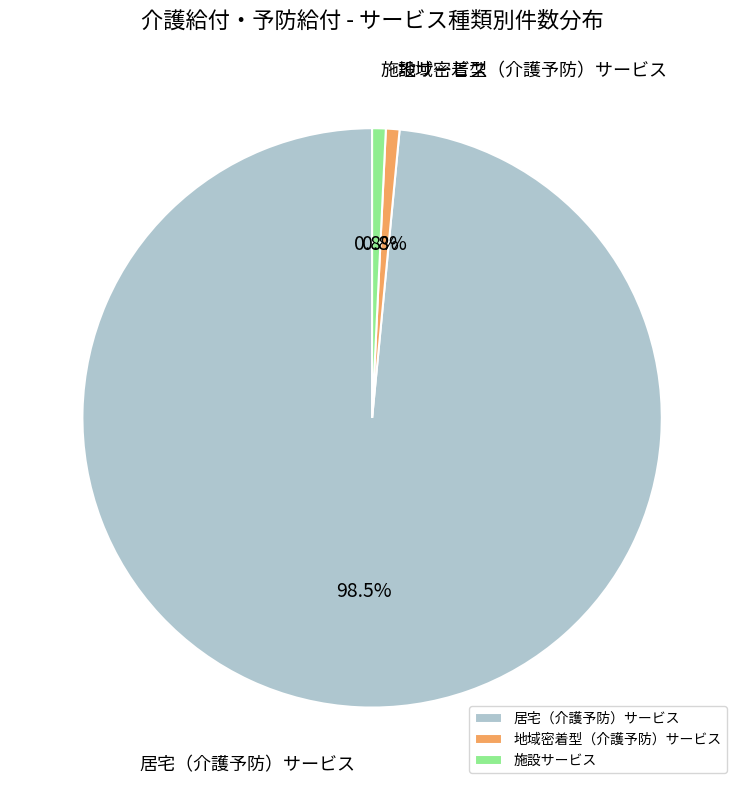

What percentage do 居宅（介護予防）サービス and 施設サービス together represent?

99.2%